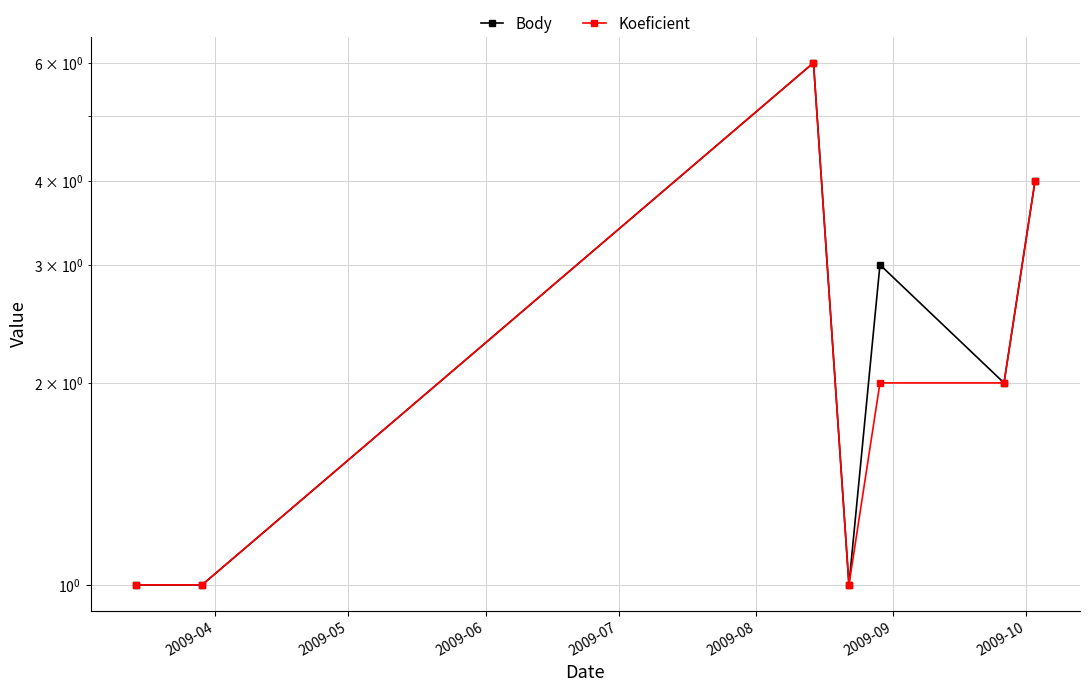

True or false: Koeficient and Body cross at least once.

False